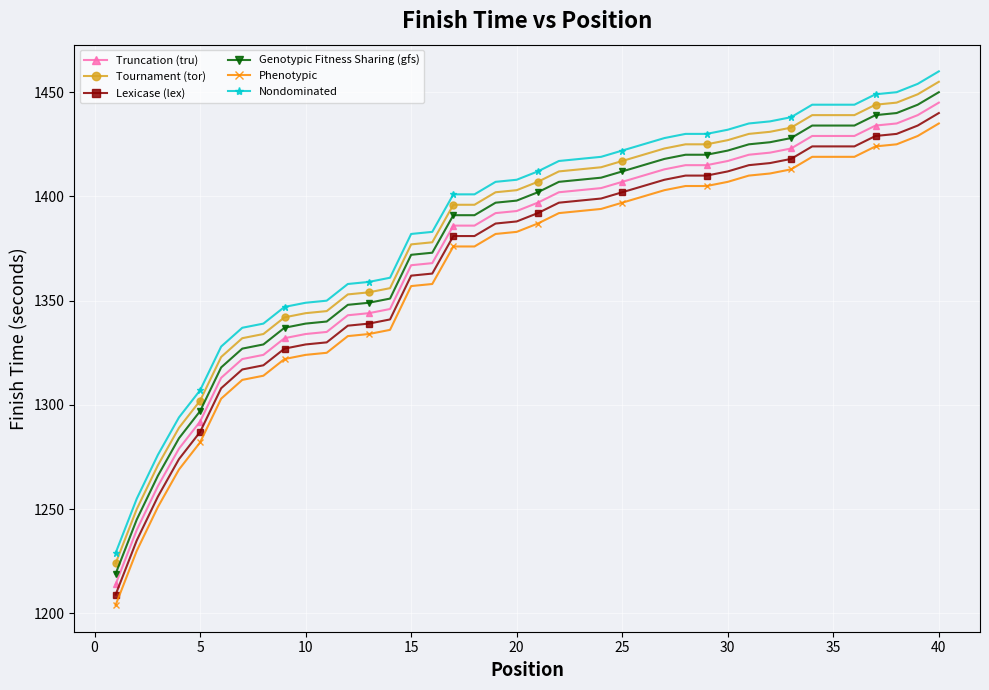

What is the smallest value displayed?

1204